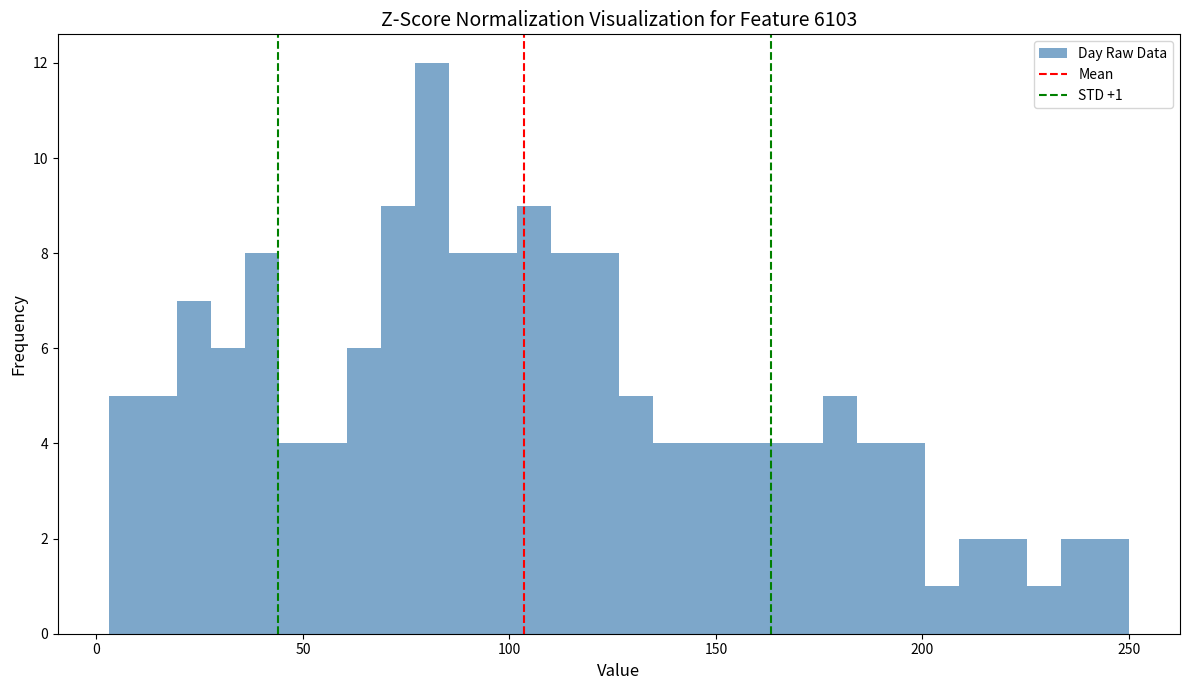

Read against the x-axis, roughly where is the centre of the tallest bar?

80